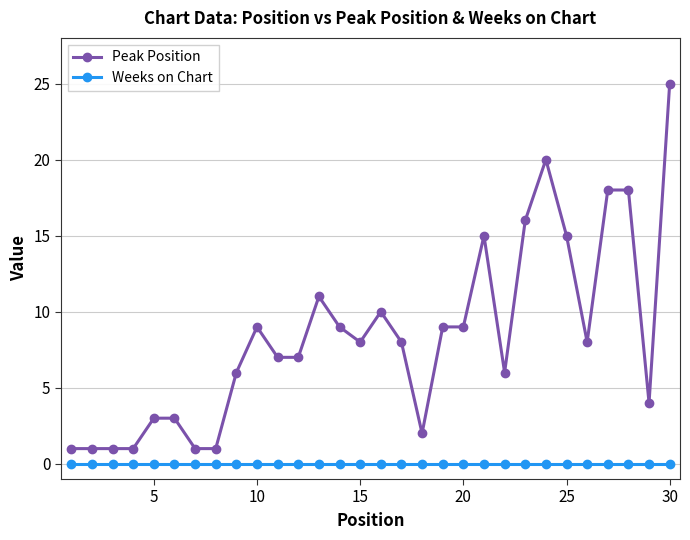

List the series in order of their peak value, highest first.

Peak Position, Weeks on Chart